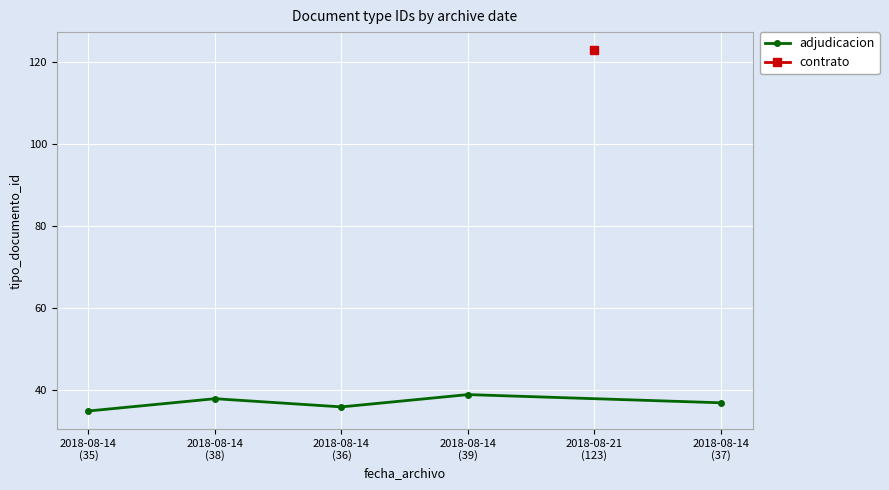

What is the average value?

37